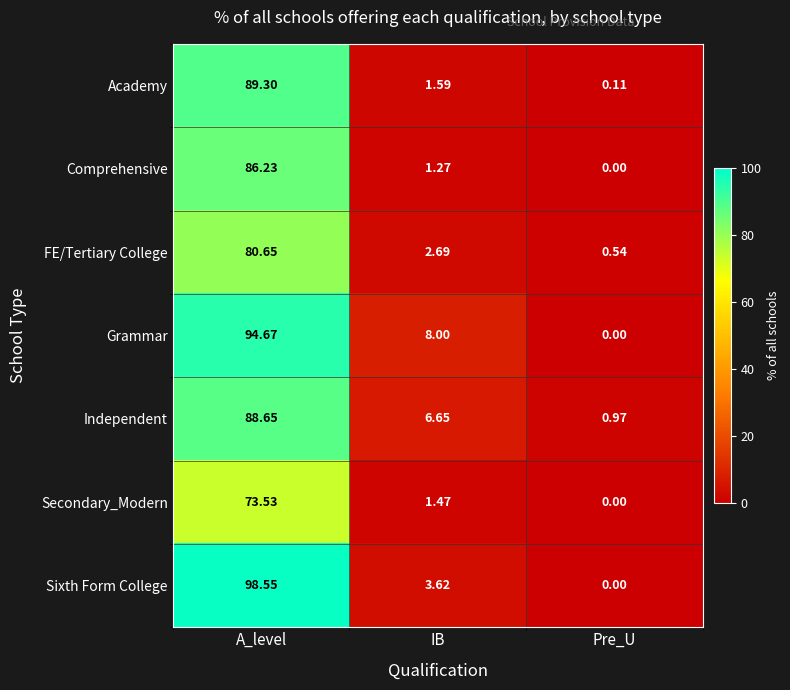

At which category is the sum across all series the highest?

A_level